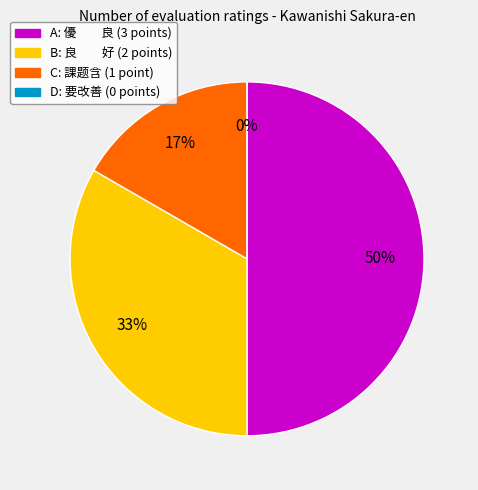

Count the number of slices in the pie.

4